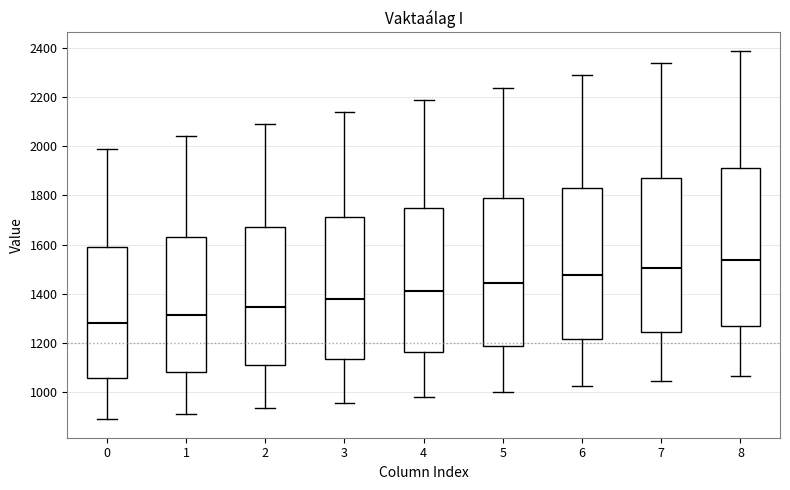

Reading left to right, transcribe this box plot: for each box, give where its median line is, the range the box spans, and where its two whiskers end, as read against the y-axis. The values are not printed on the chart, so give them approximately, as read against the axis.

0: median 1280, box 1060 to 1600, whiskers 880 to 2000
1: median 1320, box 1080 to 1640, whiskers 920 to 2040
2: median 1340, box 1120 to 1680, whiskers 940 to 2080
3: median 1380, box 1140 to 1720, whiskers 960 to 2140
4: median 1420, box 1160 to 1760, whiskers 980 to 2180
5: median 1440, box 1180 to 1800, whiskers 1000 to 2240
6: median 1480, box 1220 to 1840, whiskers 1020 to 2280
7: median 1500, box 1240 to 1880, whiskers 1040 to 2340
8: median 1540, box 1260 to 1900, whiskers 1060 to 2380